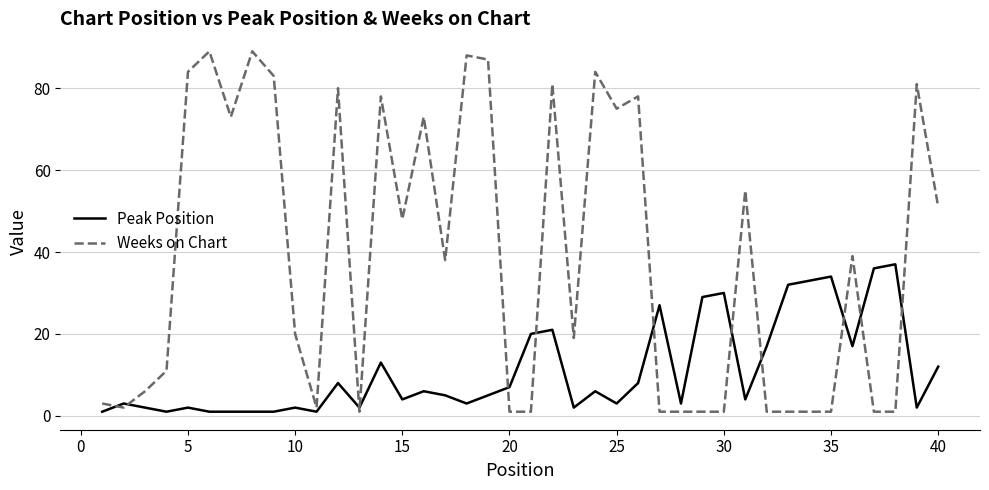

What is the greatest value displayed?

89